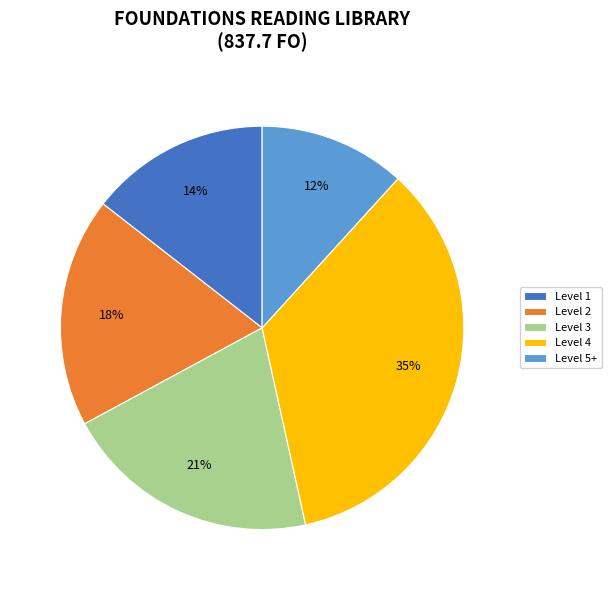

Which category has the smallest portion of the pie?

Level 5+